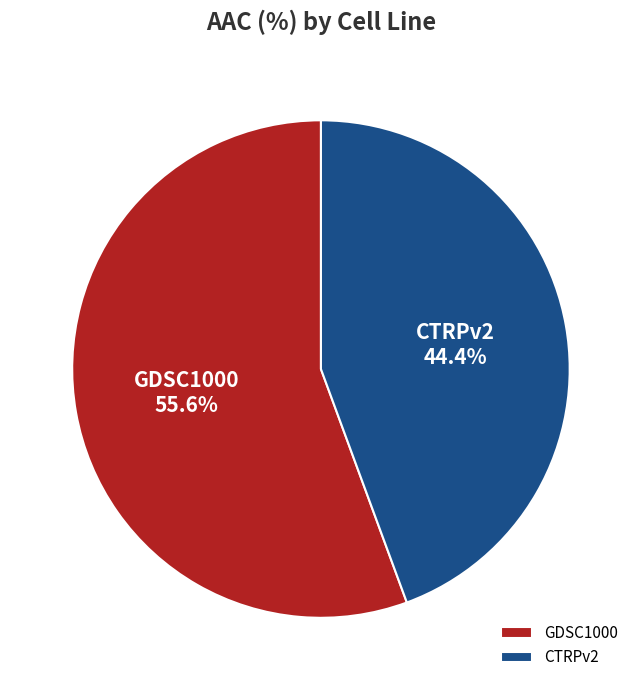

Which slice is the largest?

GDSC1000